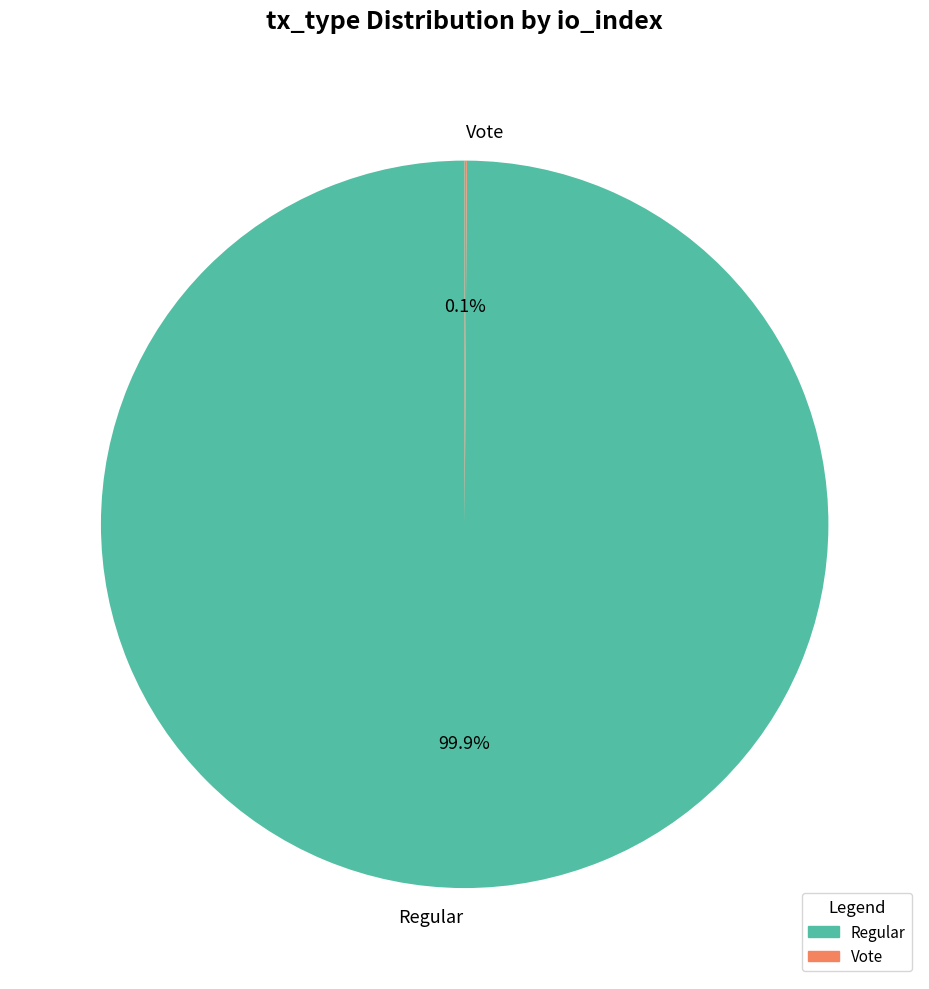

Is there any slice that represents more than half of the pie?

Yes